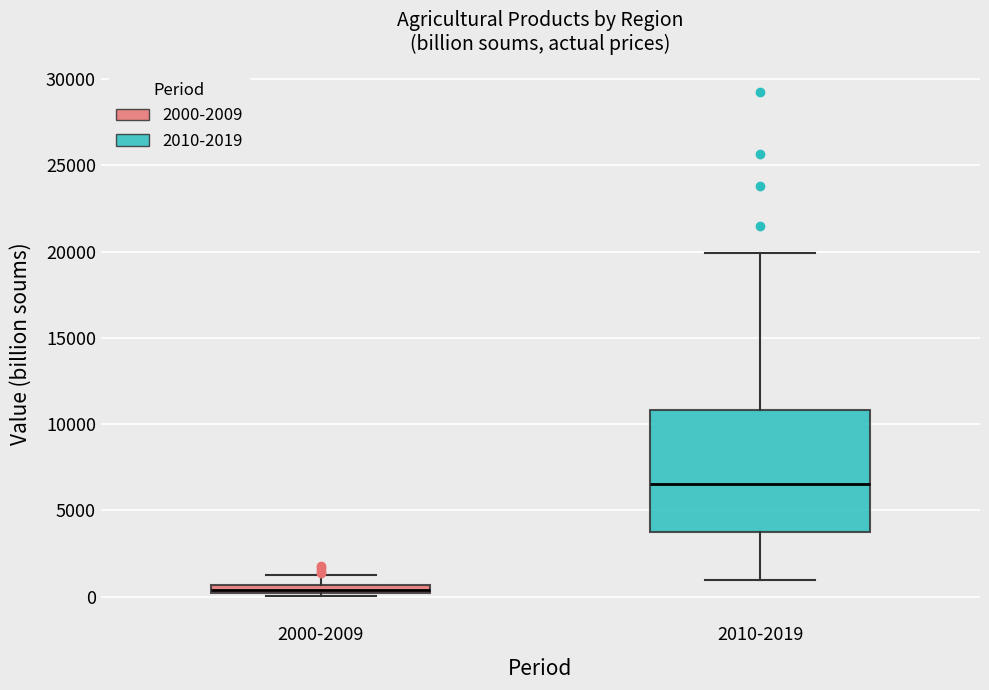

Comparing the boxes themselves (not the whiskers), which one is the tallest?

2010-2019